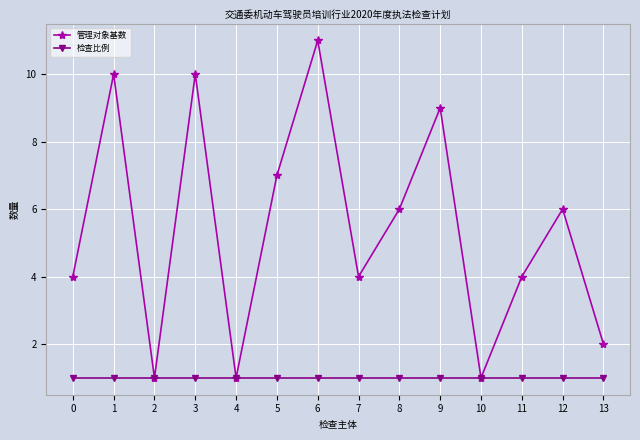

True or false: 管理对象基数 has more than 2 points higher than both neighbors.

True